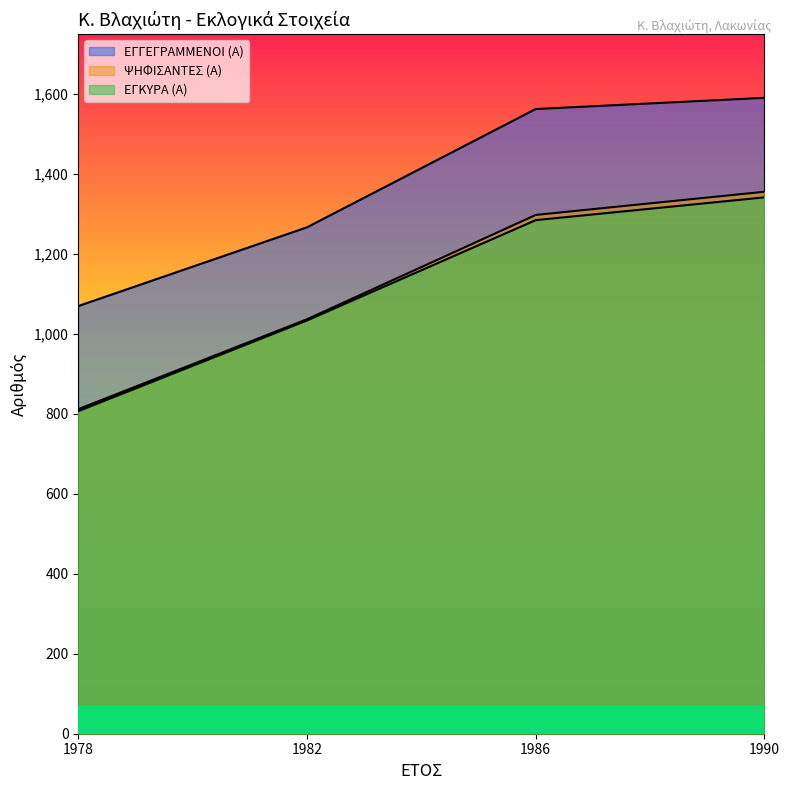

At 1986, list the series in order from largest to smallest.

ΕΓΓΕΓΡΑΜΜΕΝΟΙ (Α), ΨΗΦΙΣΑΝΤΕΣ (Α), ΕΓΚΥΡΑ (Α)